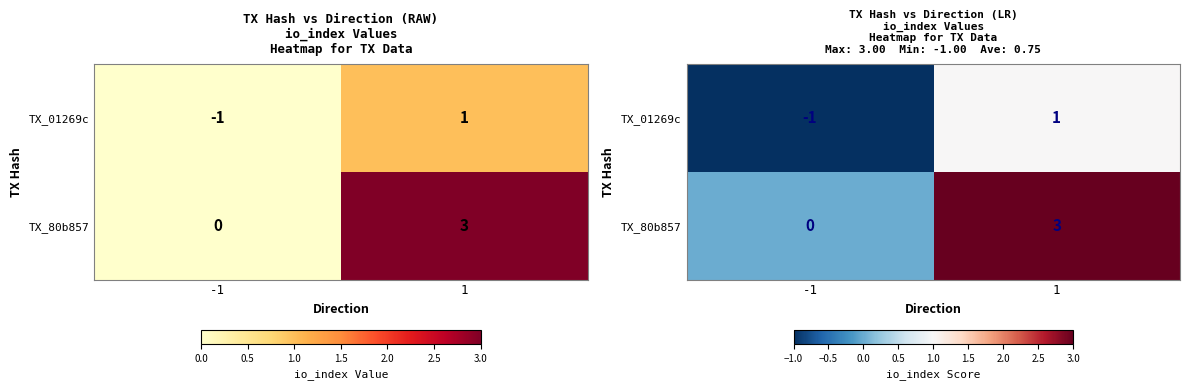

Which has a higher value, 1 or -1?

1